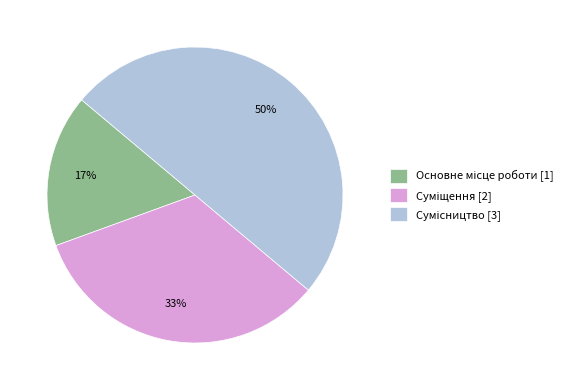

To the nearest percent, what is the average slice percentage?

33%